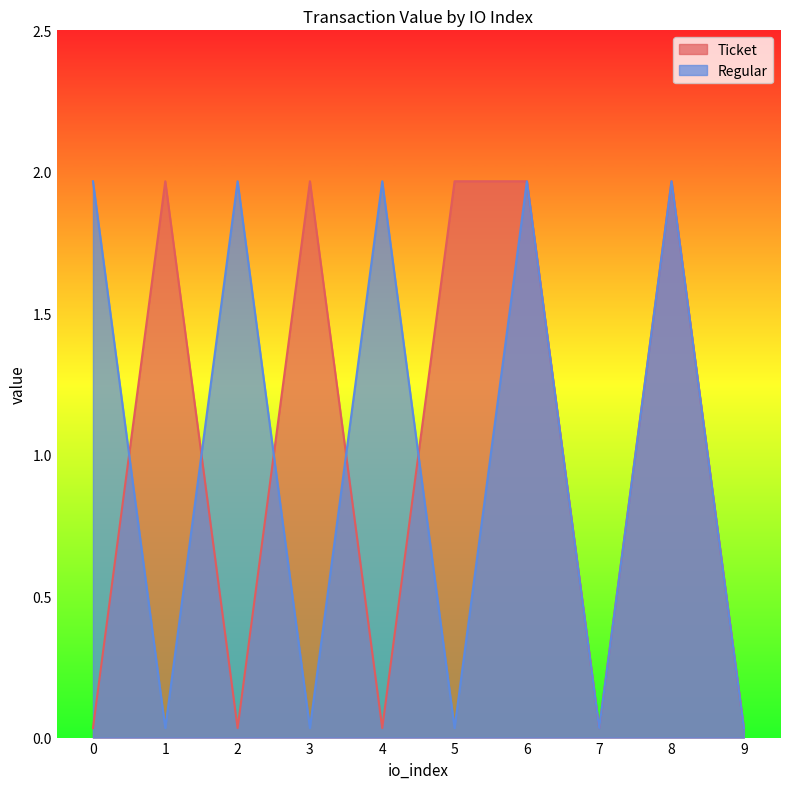

How many data points in Regular are less than 1?

5